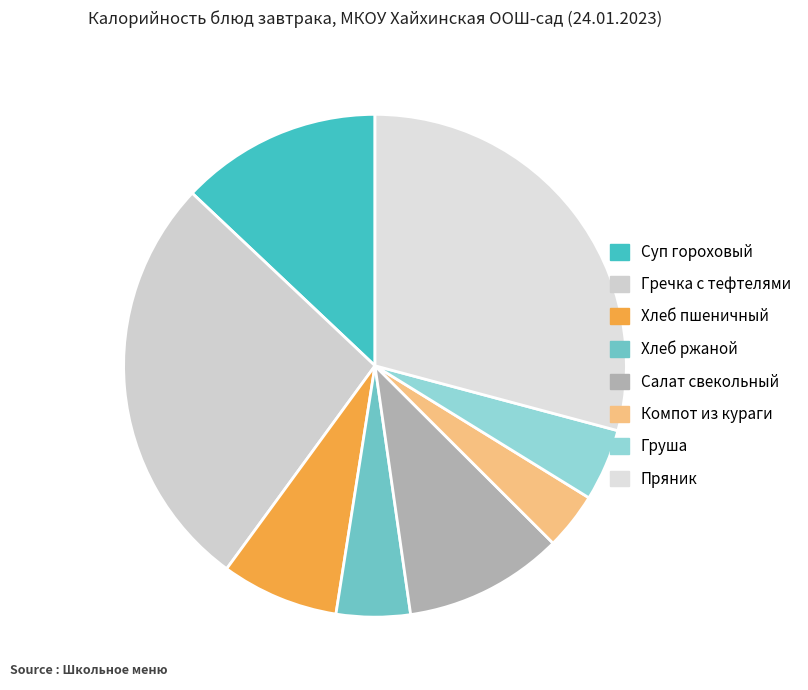

To the nearest percent, what portion does Хлеб пшеничный represent?

8%